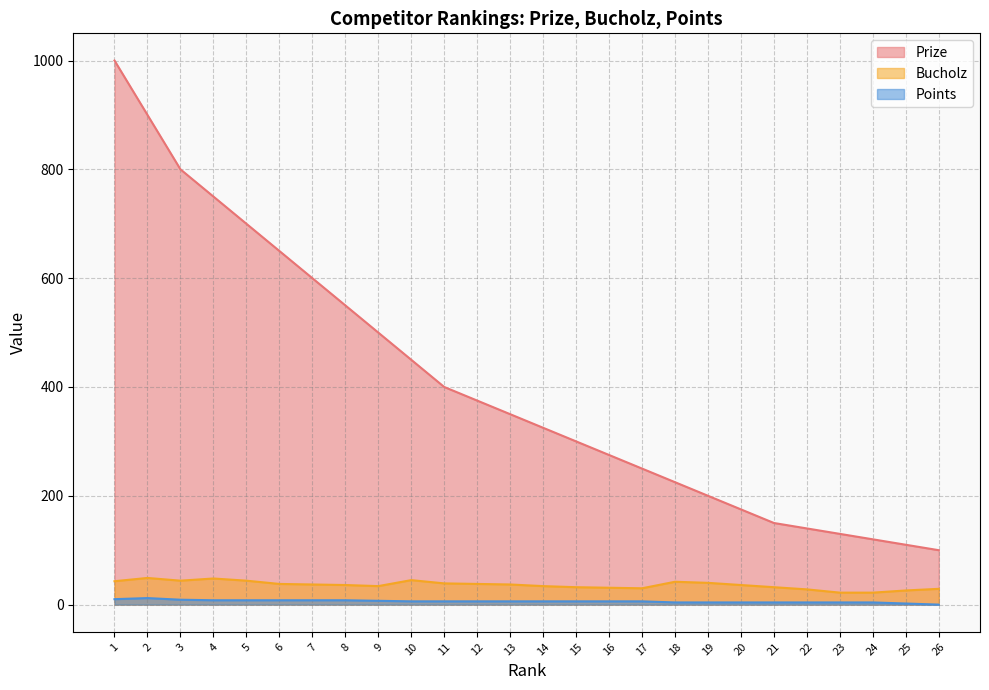

How many distinct data groups are displayed?

3